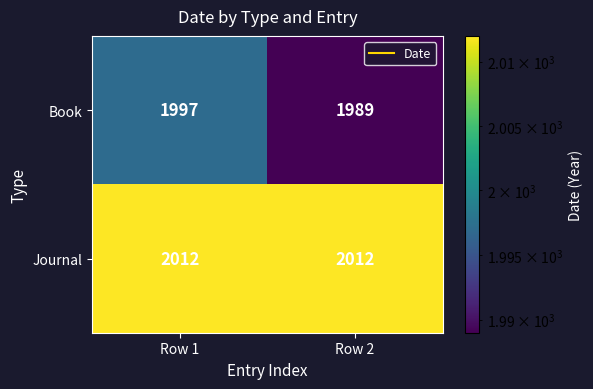

What is the sum of the Book values at Row 2 and Row 1?

3986